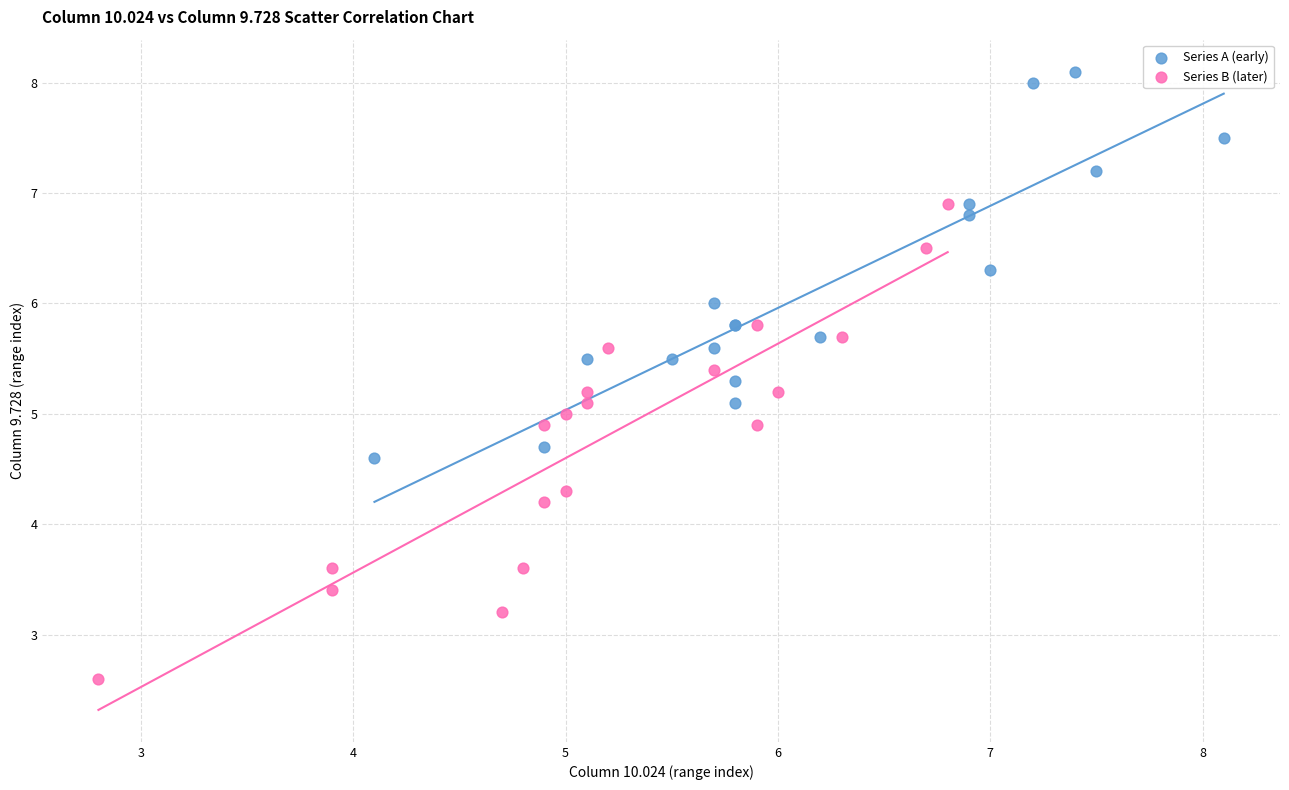

Which series contains the lowest Y value?

Series B (later)